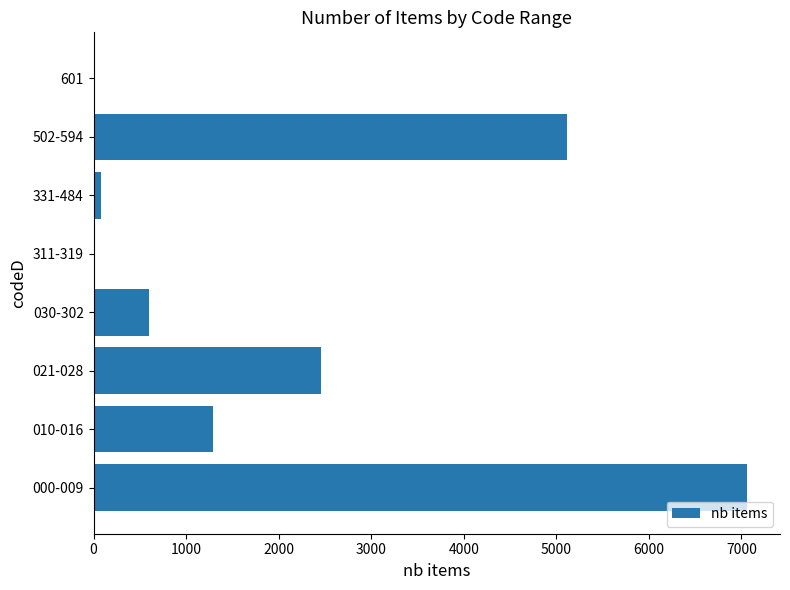

What is the average value?

2077